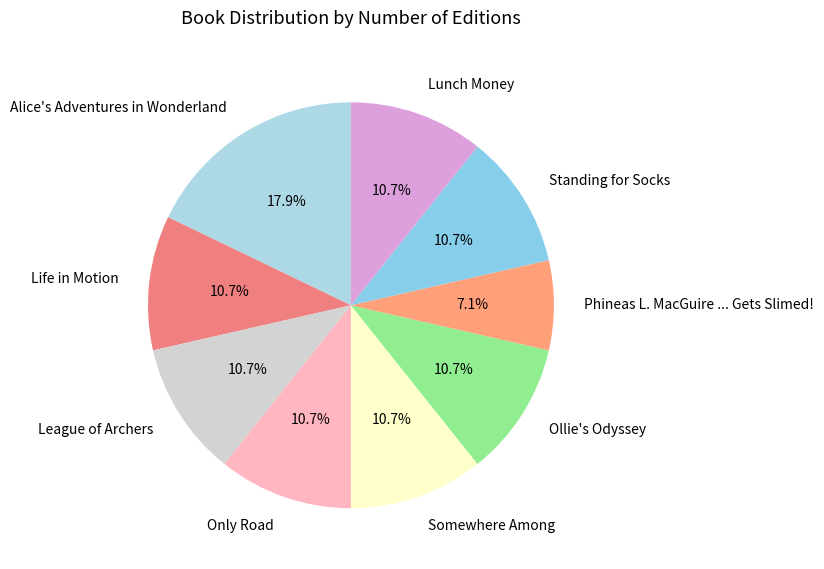

What is the ratio of the value at League of Archers to the value at Somewhere Among?

1.0